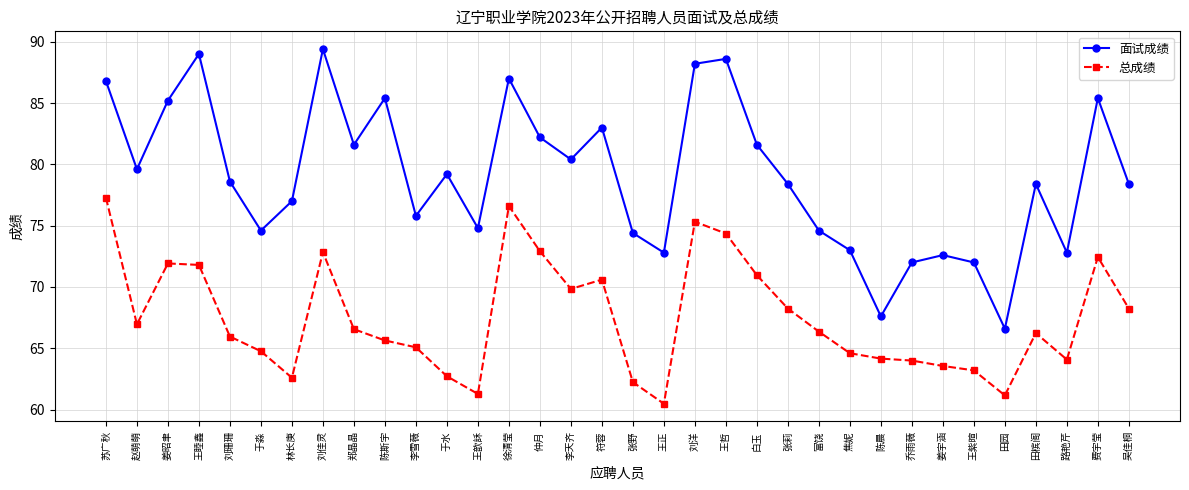

Which category has the highest value in the 总成绩 series?

苏广秋